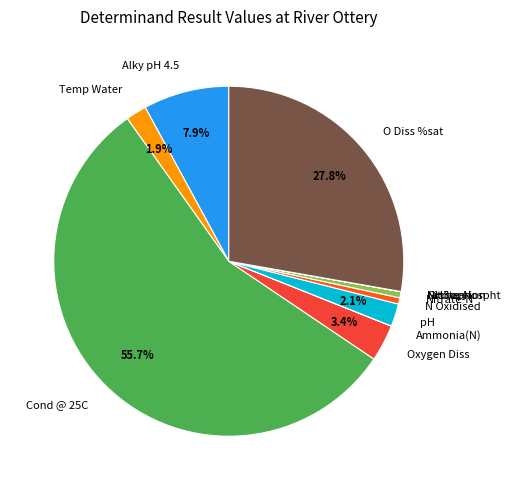

Which slice is the largest?

Cond @ 25C